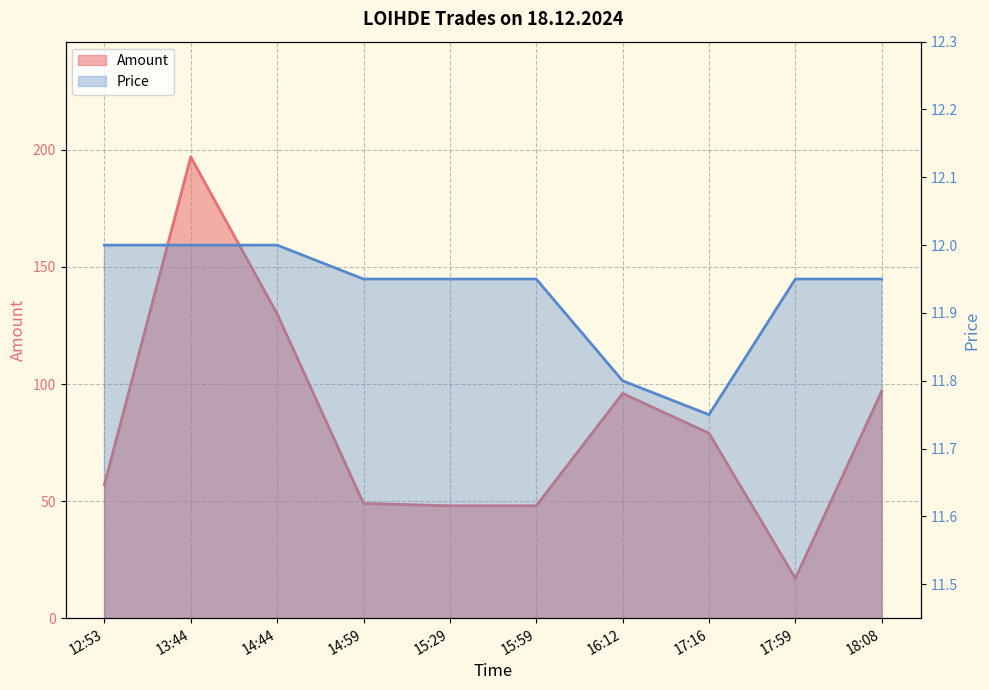

In Amount, how many points are higher than both neighbors (excluding endpoints)?

2